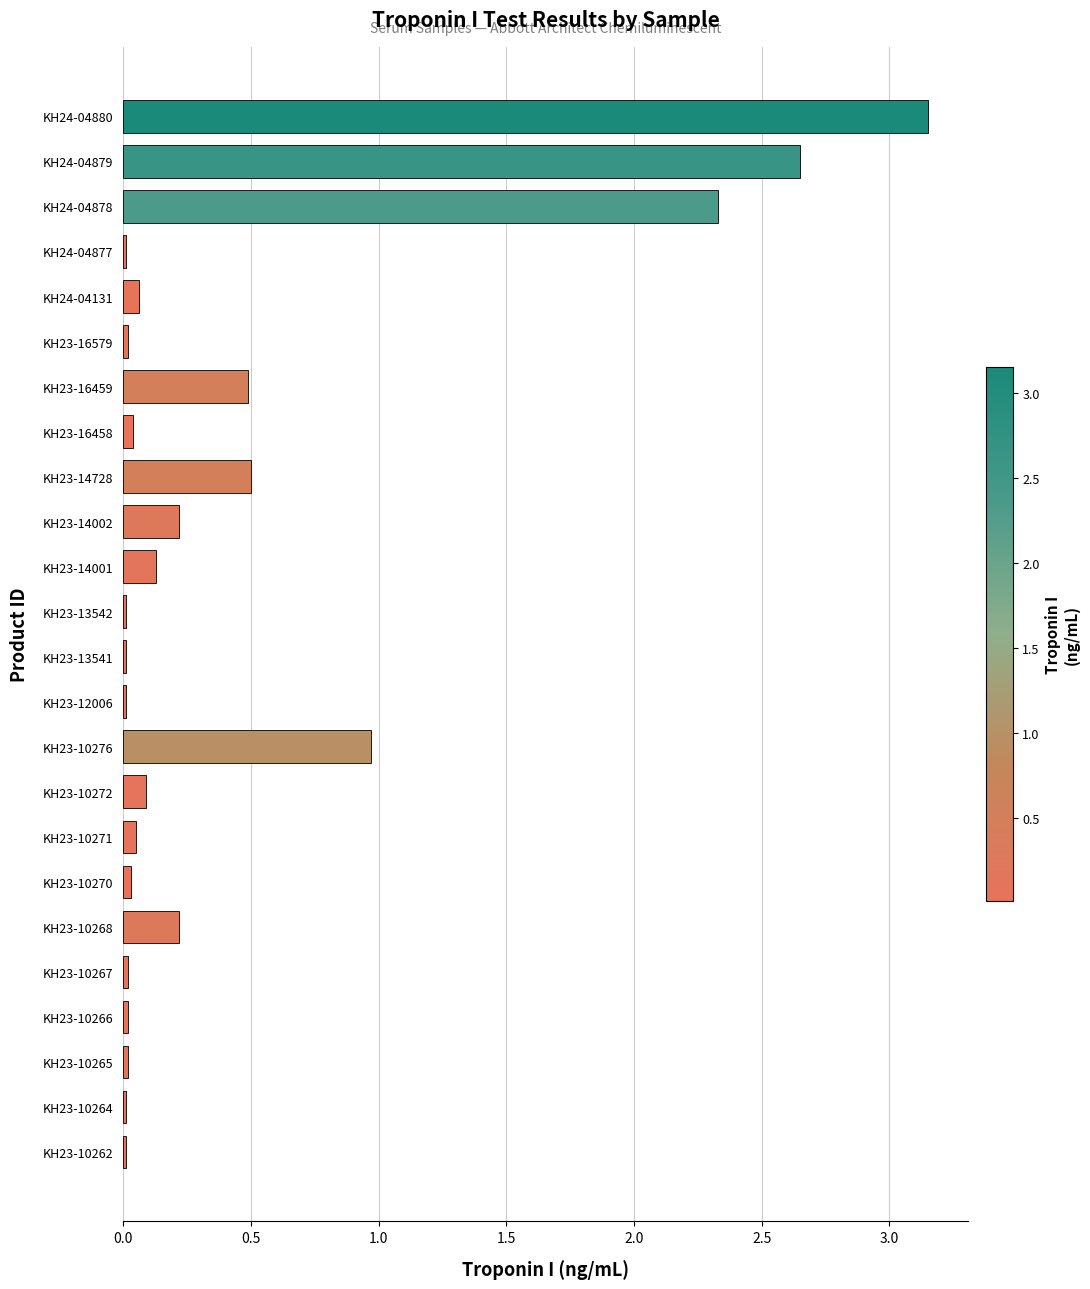

What is the change in value from KH23-10268 to KH23-14728?

+0.3